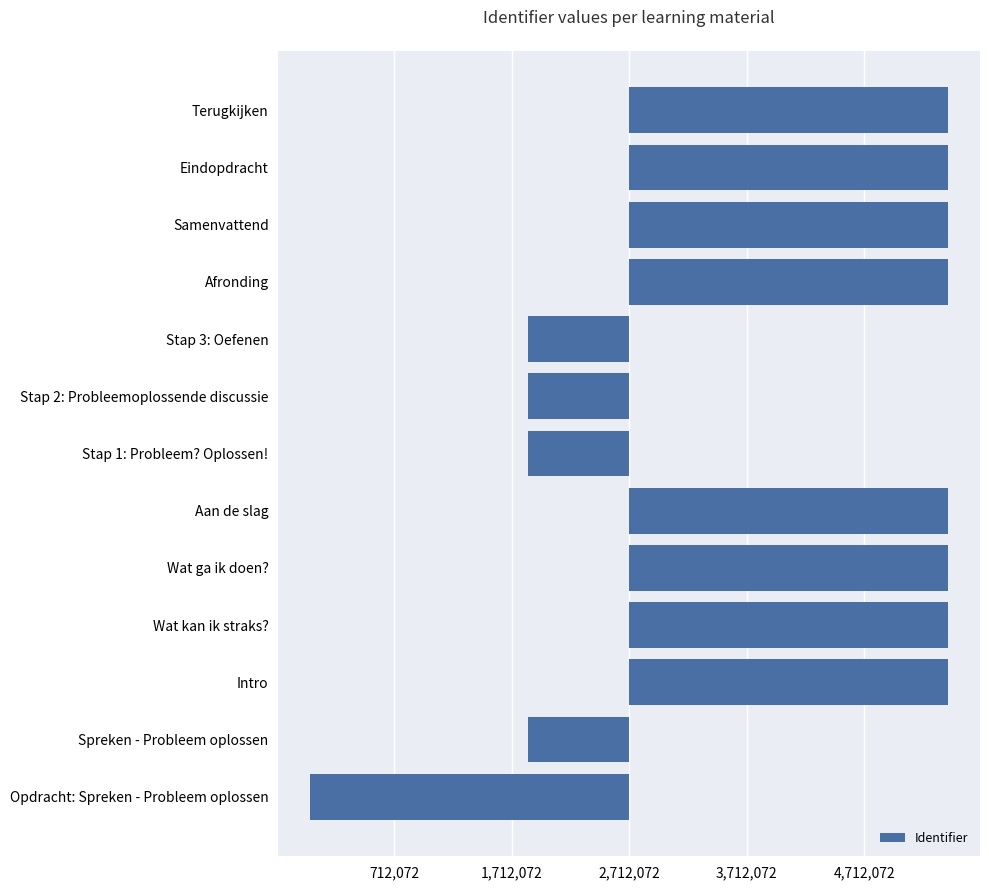

Which label corresponds to the smallest value in the chart?

Opdracht: Spreken - Probleem oplossen